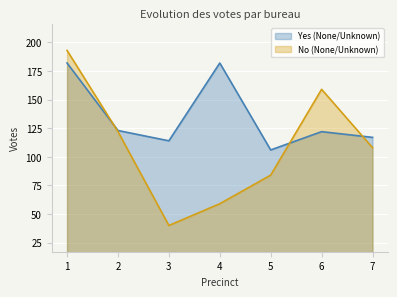

What is the difference between the No (None/Unknown) values at 1 and 7?

85